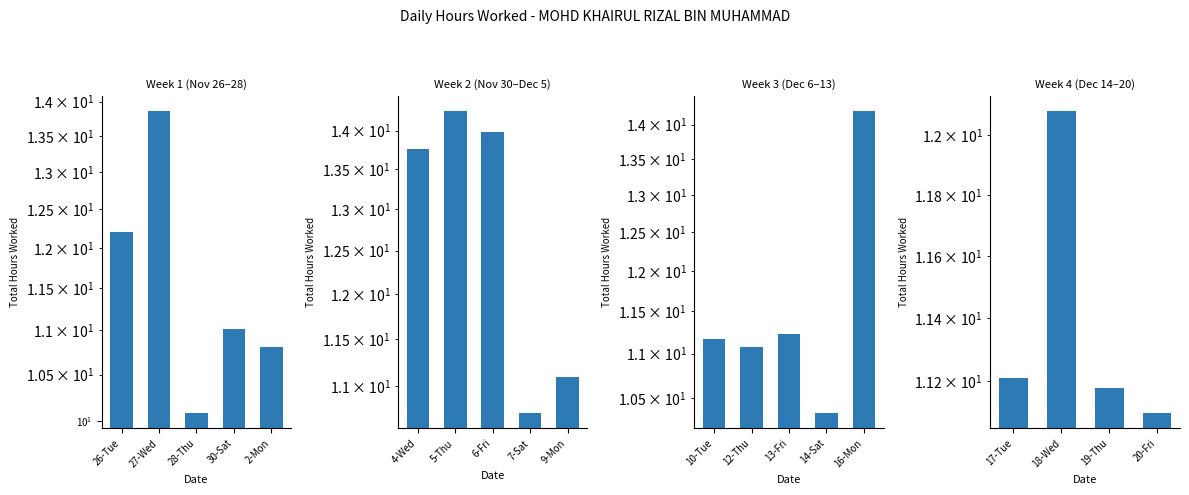

Is it true that the value at 20-Fri is 11.1?

True